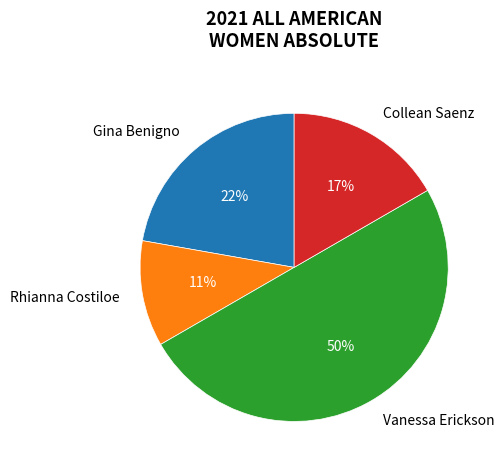

Do Gina Benigno and Vanessa Erickson together represent more than half of the pie?

Yes